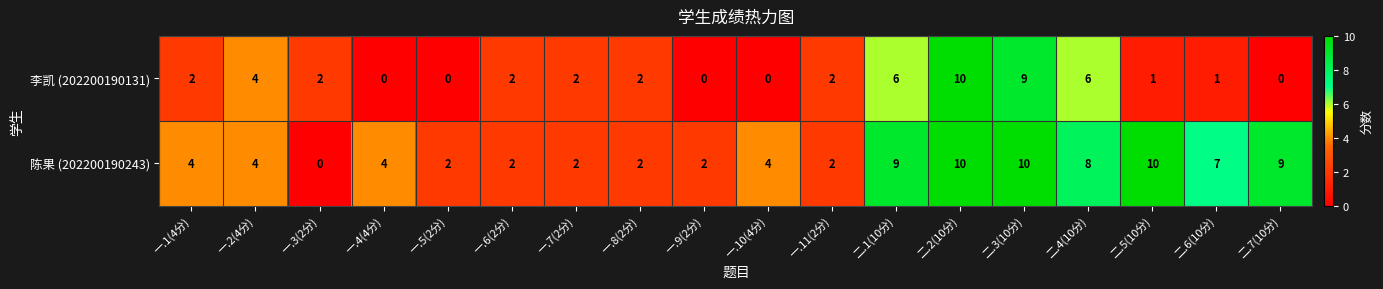

What is the sum of all 陈果 (202200190243) values?

91